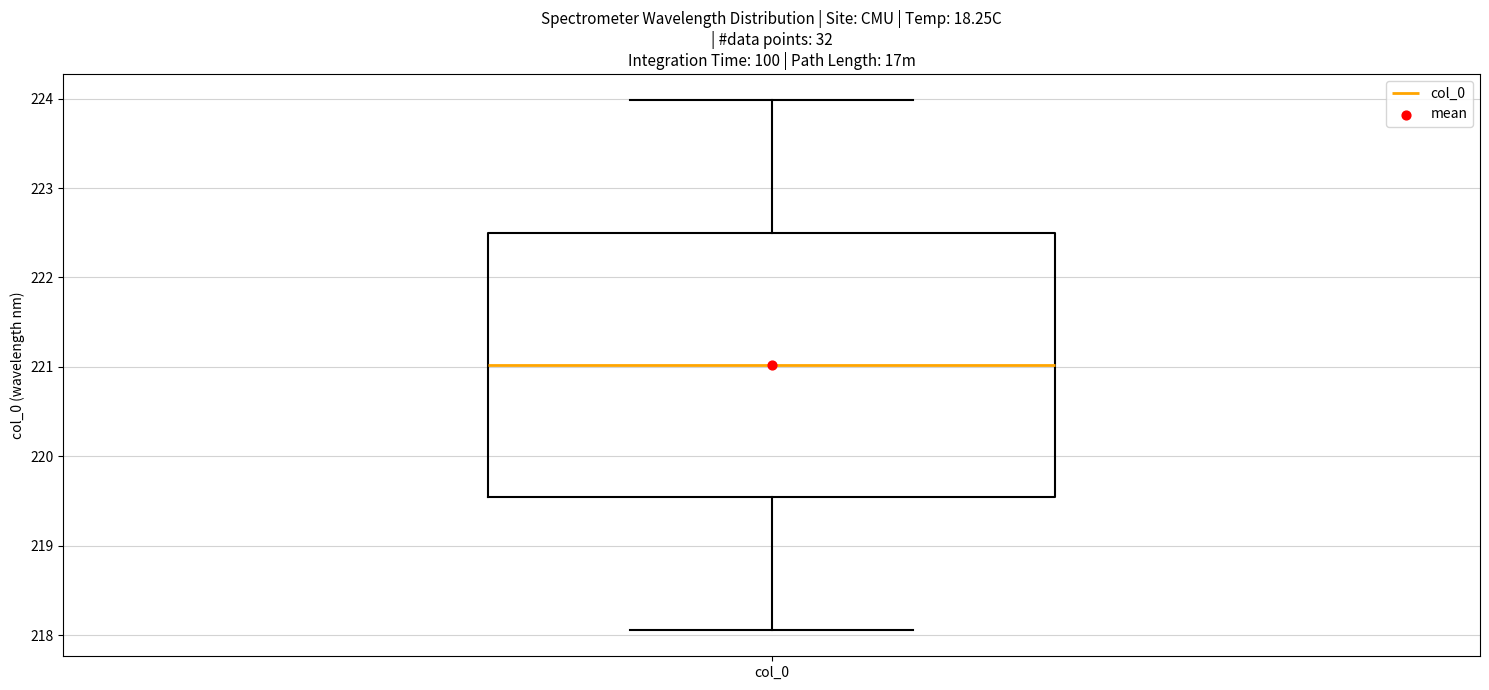

Where is the upper edge of the box for col_0 on the y-axis? The values are not printed on the chart, so give them approximately, as read against the axis.

222.5